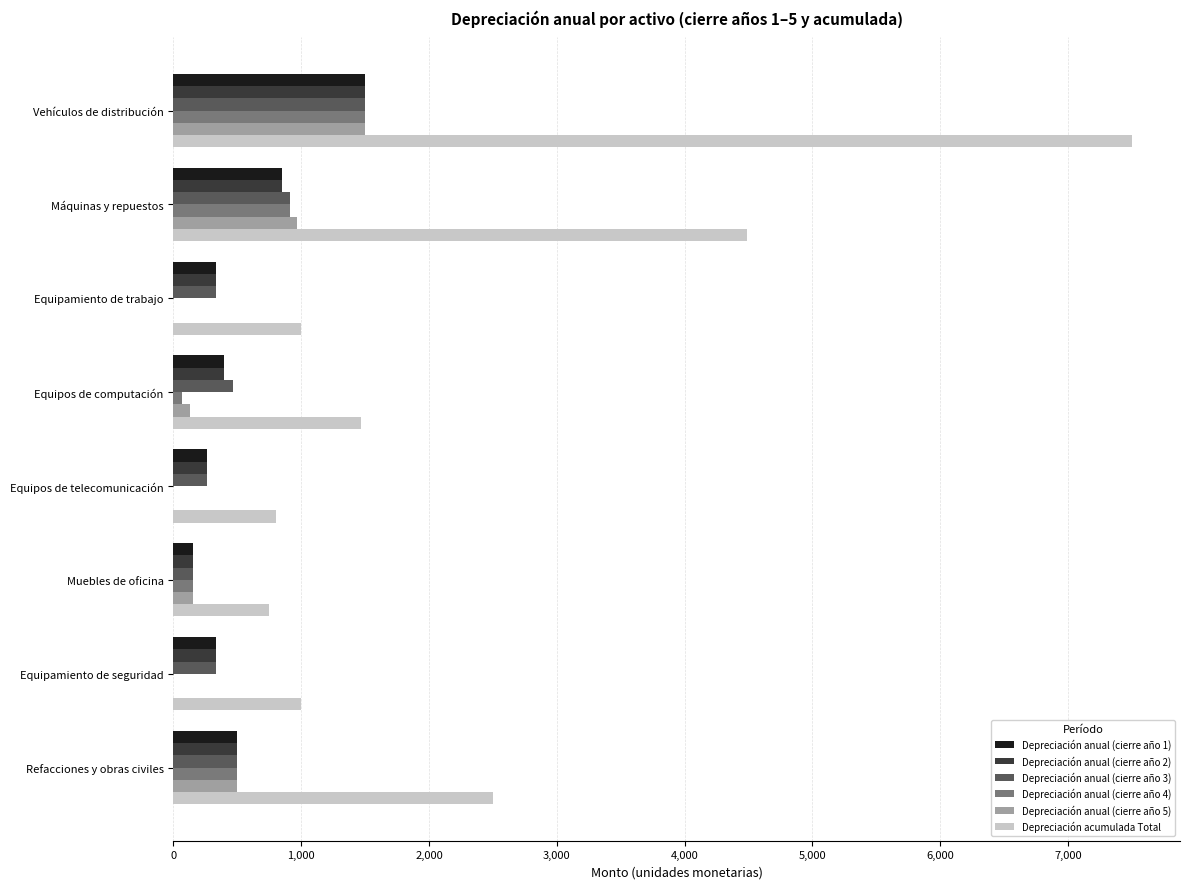

True or false: Depreciación anual (cierre año 1) has a value of 1500.0 at Vehículos de distribución.

True